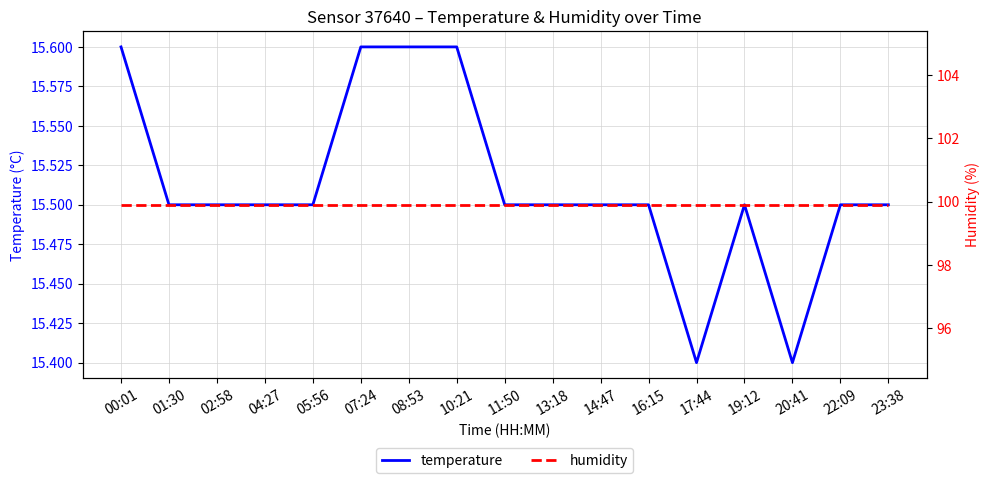

True or false: temperature and humidity intersect in this chart.

False